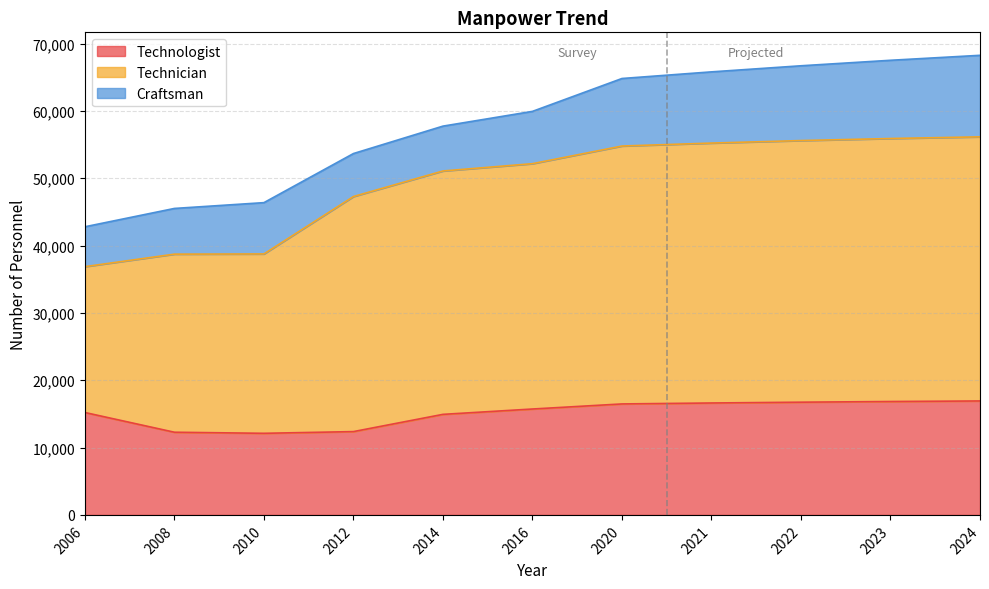

What is the difference between the Technologist values at 2010 and 2023?

4722